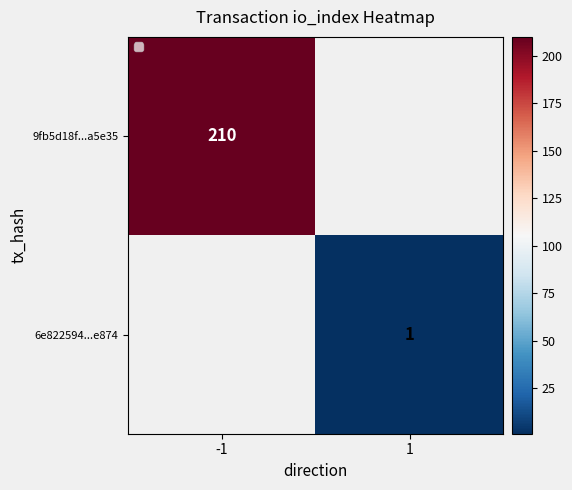

Between 1 and -1, which is larger?

-1